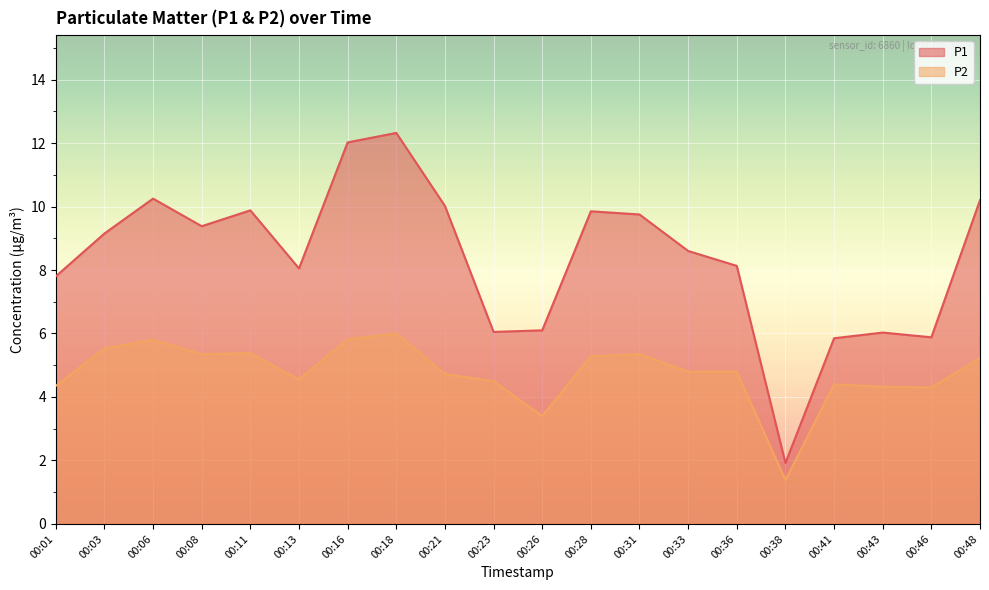

What is the smallest value displayed?

1.4